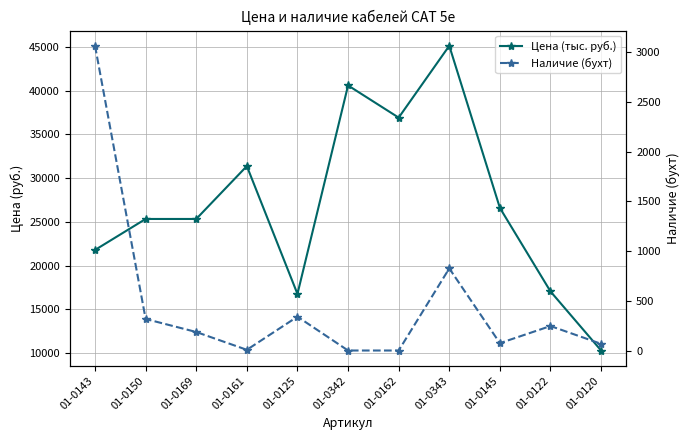

What is the value of the Цена (тыс. руб.) point at the 2nd from the left?

25327.4